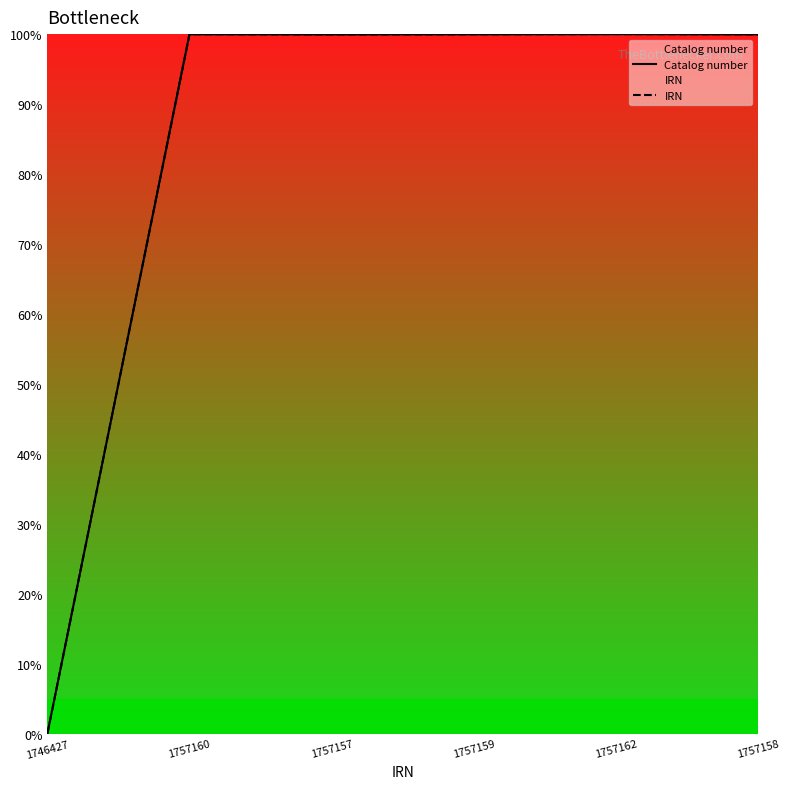

What is the value of the Catalog number point at the 3rd from the left?

100.0